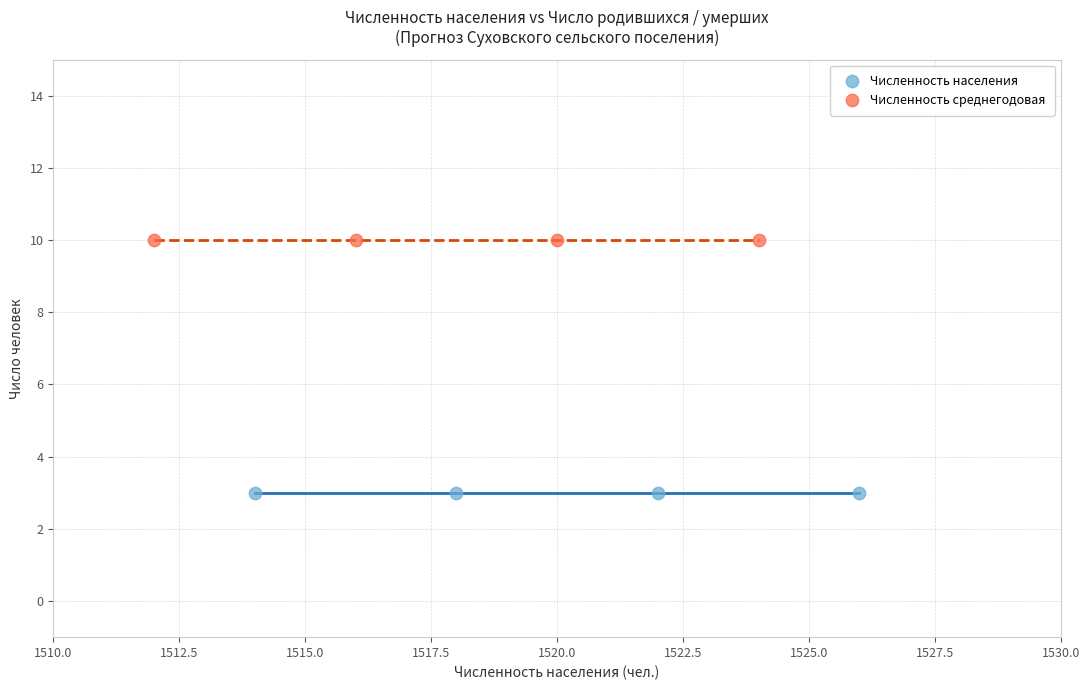

Which series reaches the maximum Y coordinate?

Численность среднегодовая